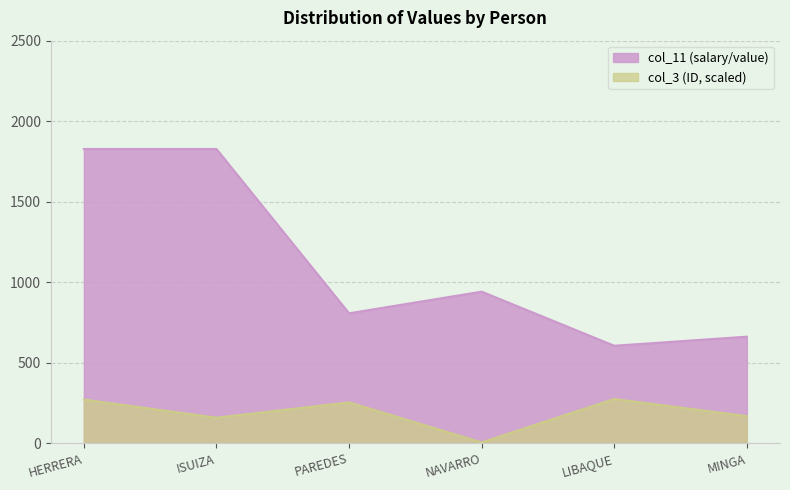

Reading left to right, transcribe all the data shown in this chart.

col_11: 1827.0	1827.0	806.4	940.8	604.8	661.1
col_3: 270.4	157.6	253.1	4.1	274.0	167.2